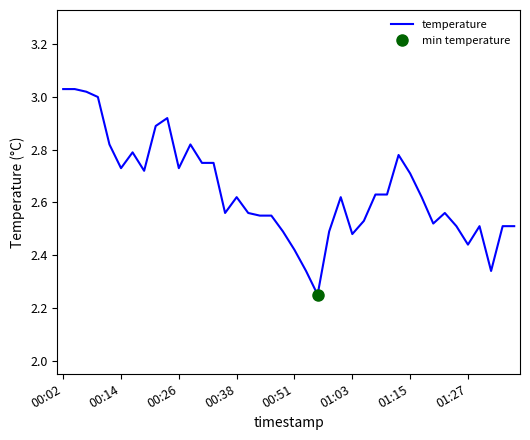

What is the smallest value displayed?

2.2